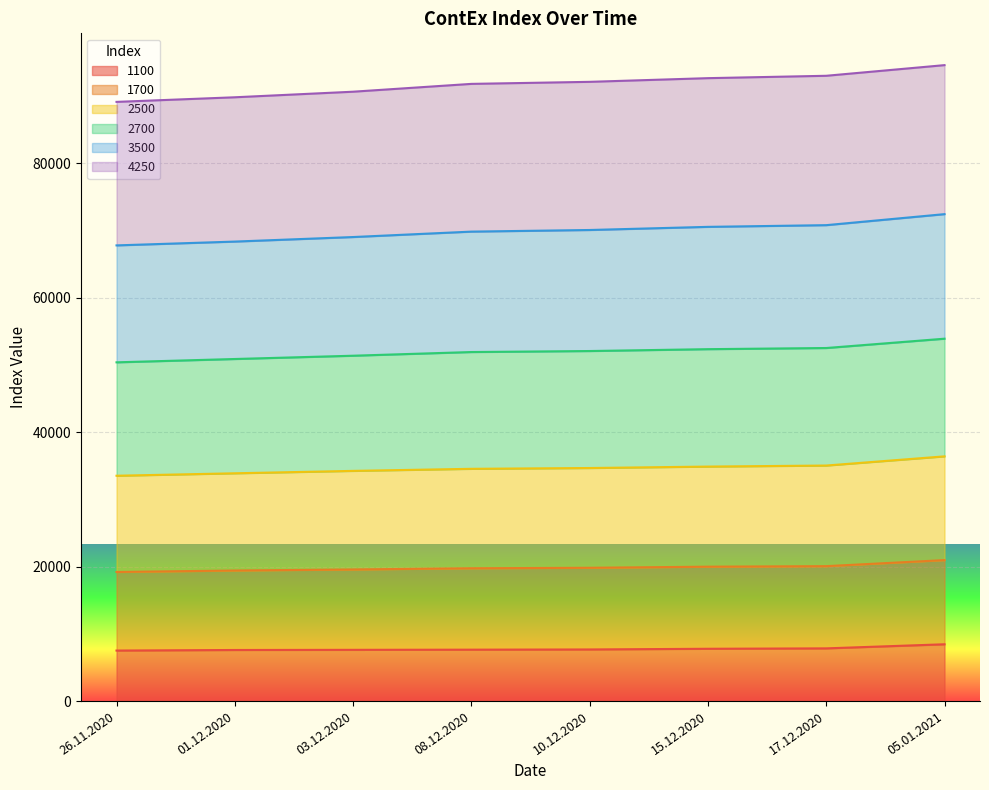

How many lines are shown in the chart?

6